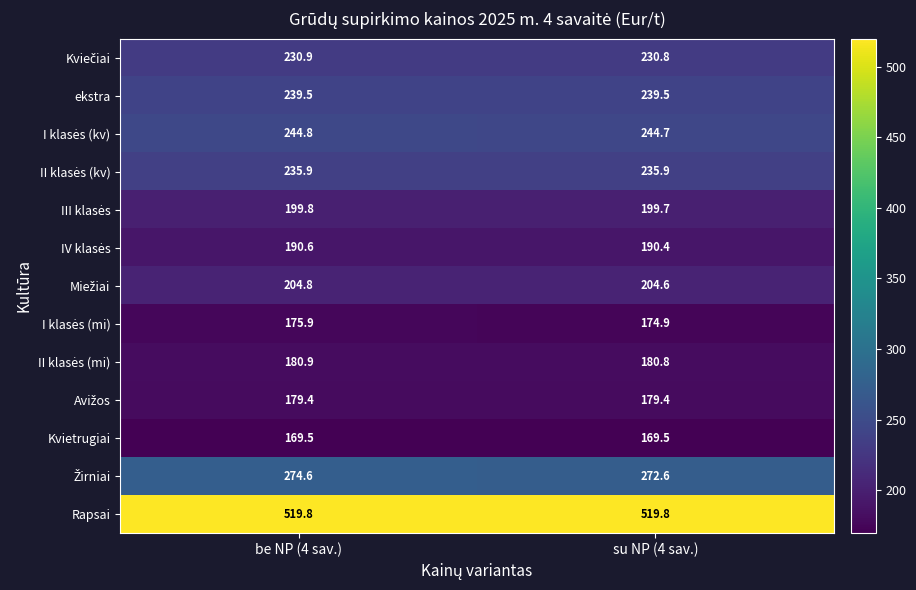

Is it true that Rapsai equals 519.8 at su NP (4 sav.)?

True